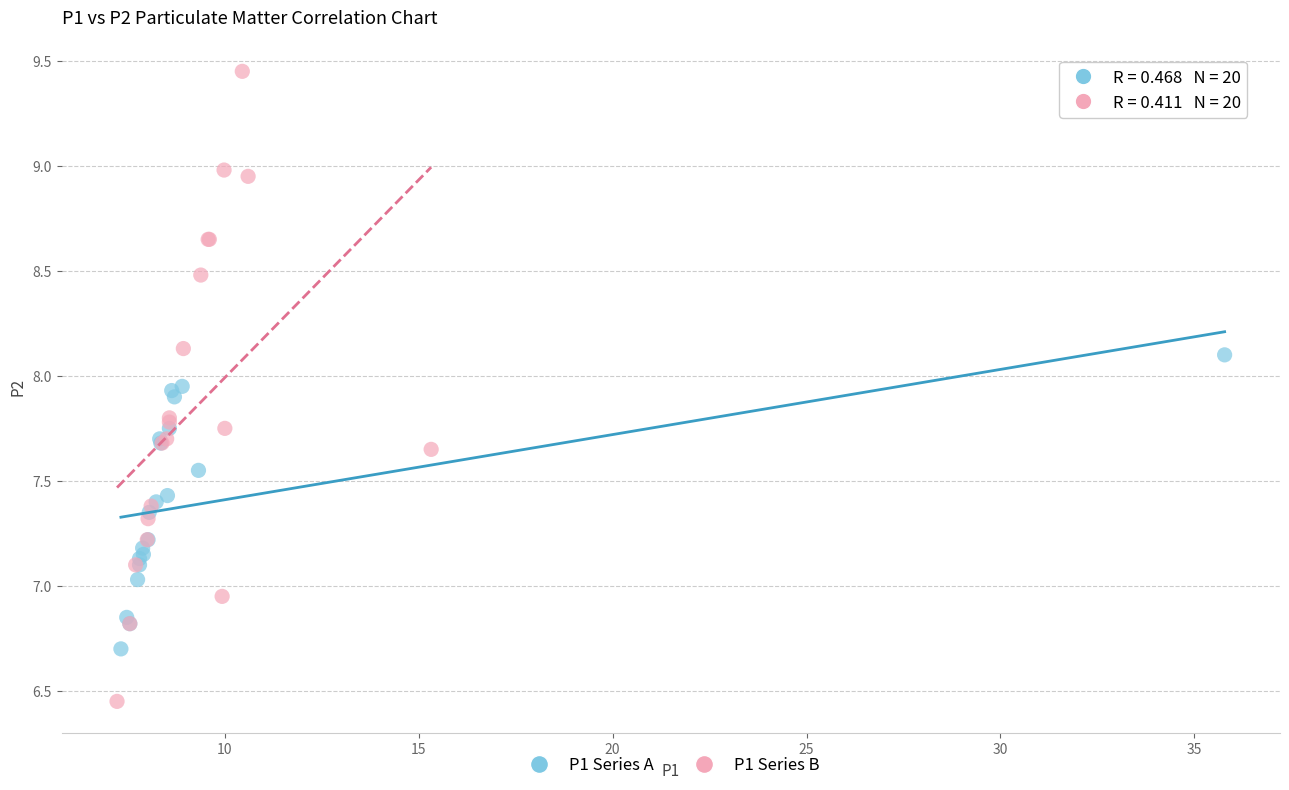

What are all the series names shown in the legend?

P1 Series A, P1 Series B